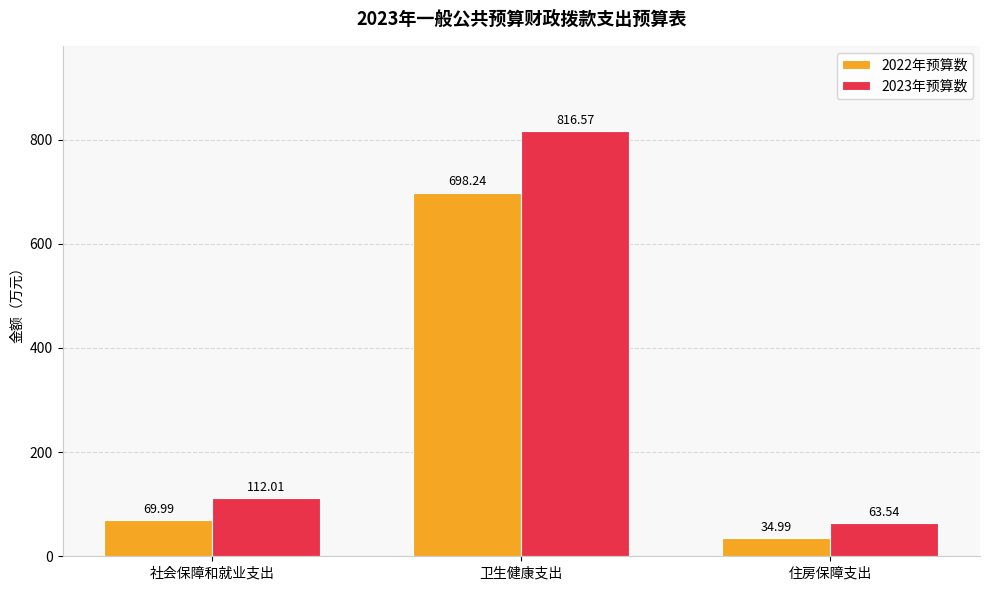

Reading left to right, extract all data points from this chart.

2022年预算数: 社会保障和就业支出=70.0	卫生健康支出=698.2	住房保障支出=35.0
2023年预算数: 社会保障和就业支出=112.0	卫生健康支出=816.6	住房保障支出=63.5